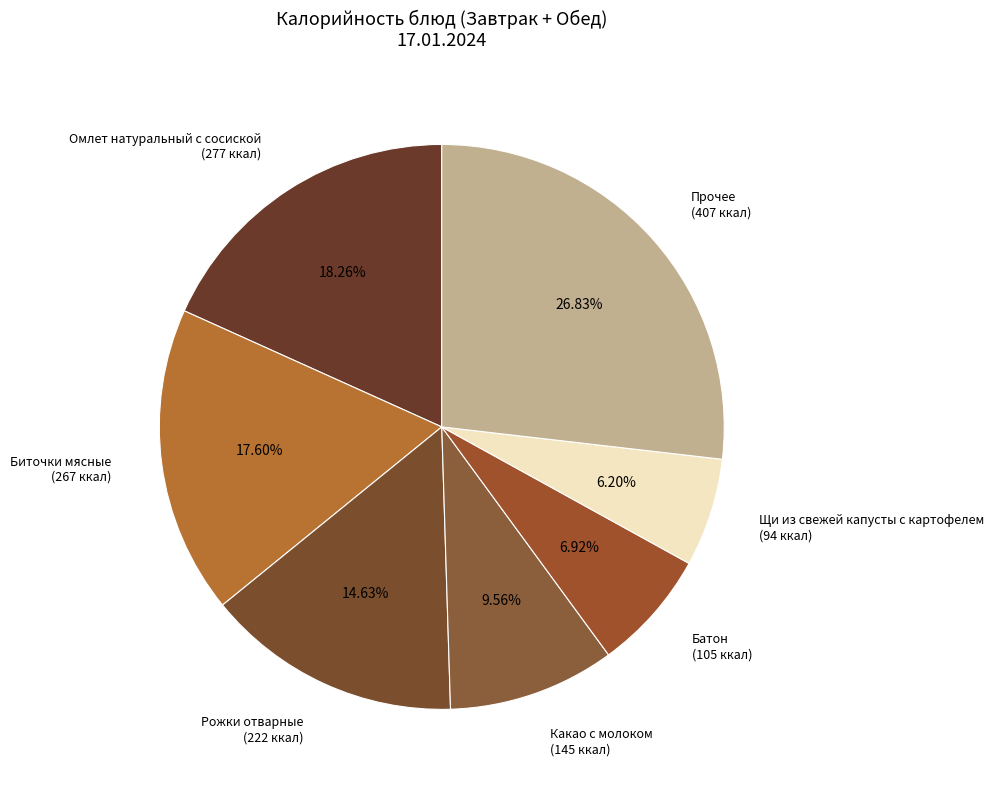

Between Батон (105 ккал) and Прочее (407 ккал), which is larger?

Прочее (407 ккал)